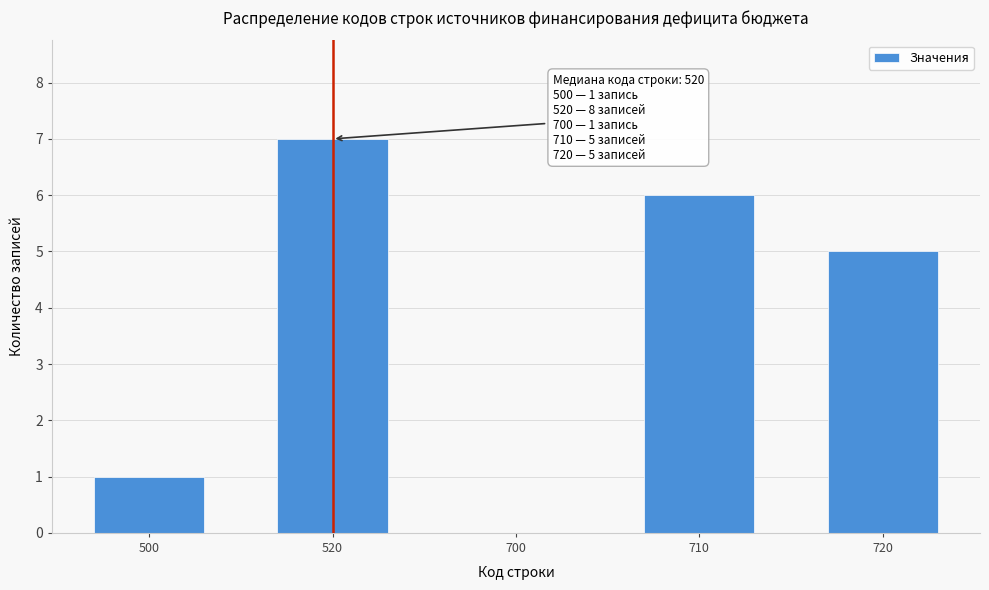

Reading left to right, list all the values displayed in this chart.

500=1	520=7	700=0	710=6	720=5